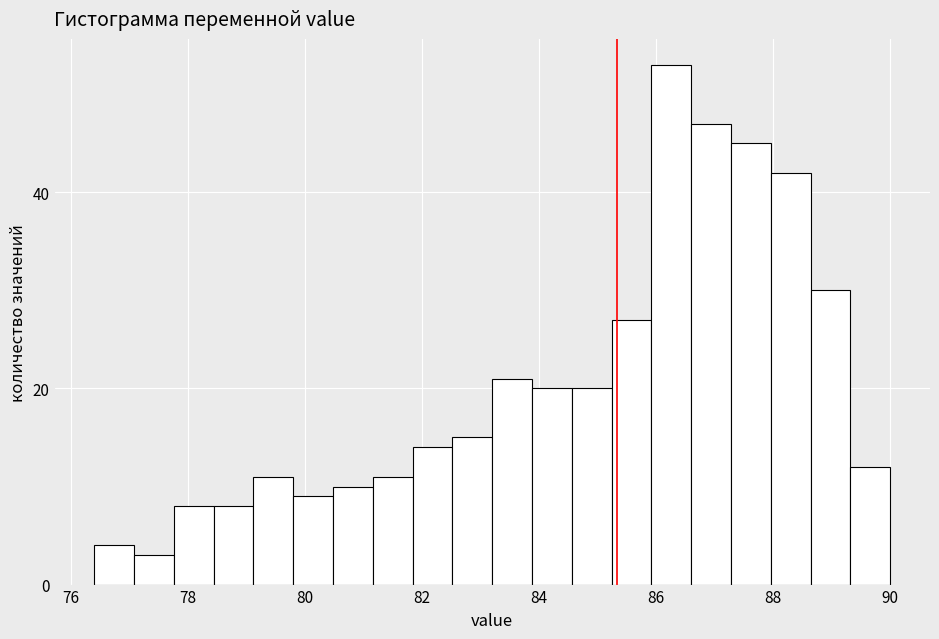

Read against the x-axis, roughly where is the centre of the tallest bar?

86.2